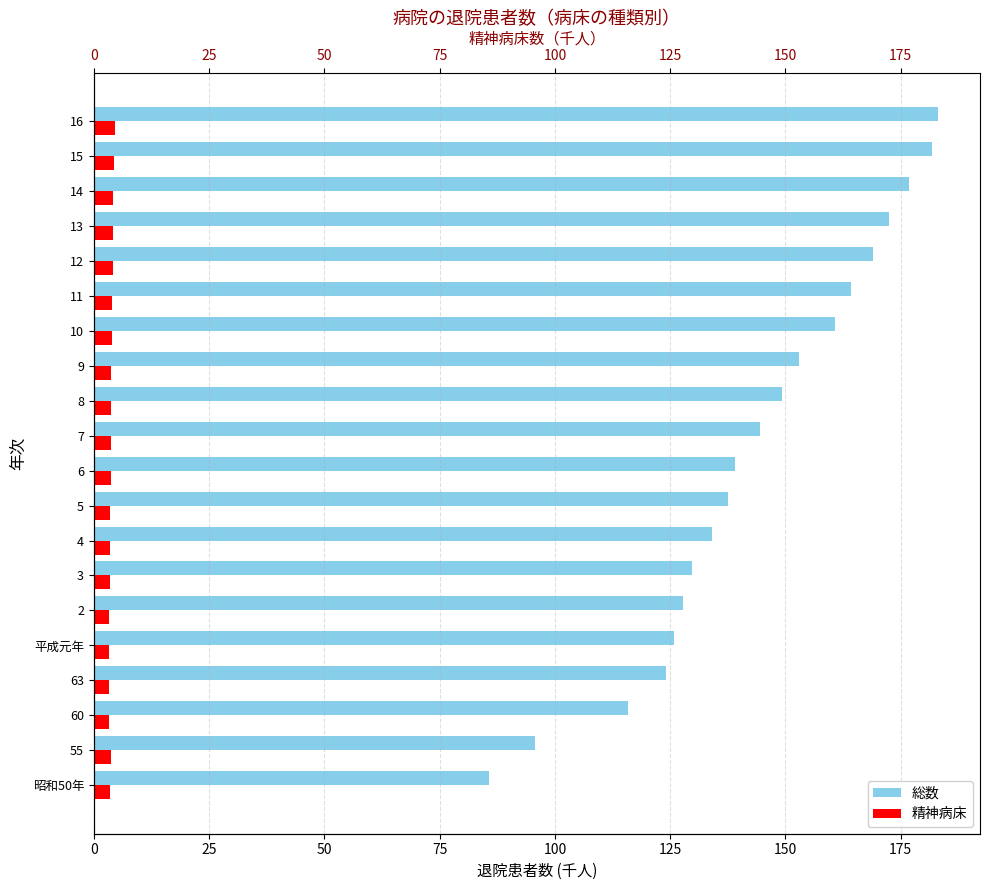

Reading left to right, what are all the values shown in this chart?

総数: 85.6	95.7	115.9	124.1	125.9	127.8	129.8	134.0	137.6	139.0	144.5	149.3	153.0	160.8	164.2	169.0	172.4	176.8	181.8	183.0
精神病床: 3.4	3.7	3.2	3.2	3.2	3.3	3.5	3.5	3.6	3.7	3.6	3.7	3.8	3.9	4.0	4.2	4.1	4.2	4.4	4.7